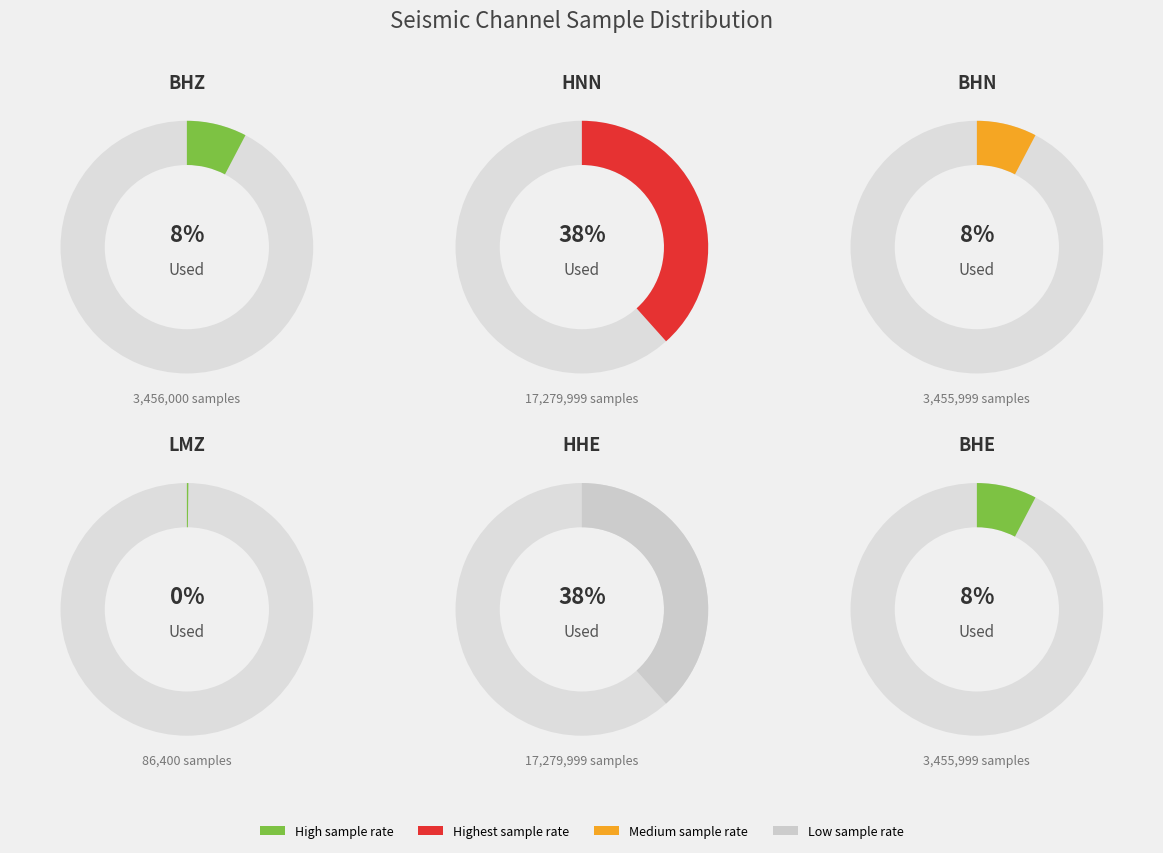

How much of the chart is everything except BHE?

92.3%